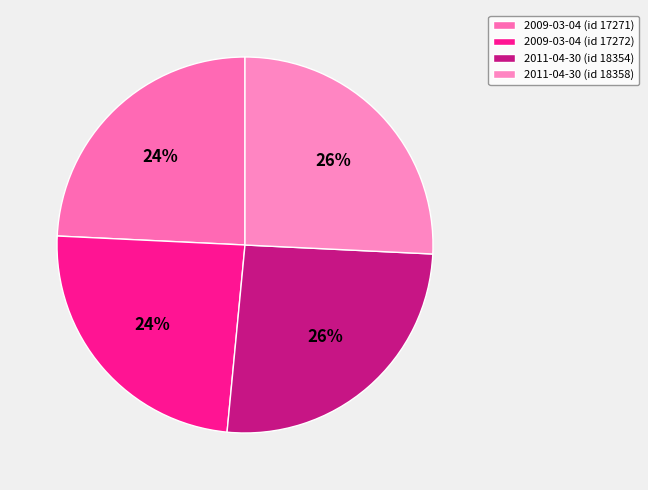

Is there any slice that represents more than half of the pie?

No